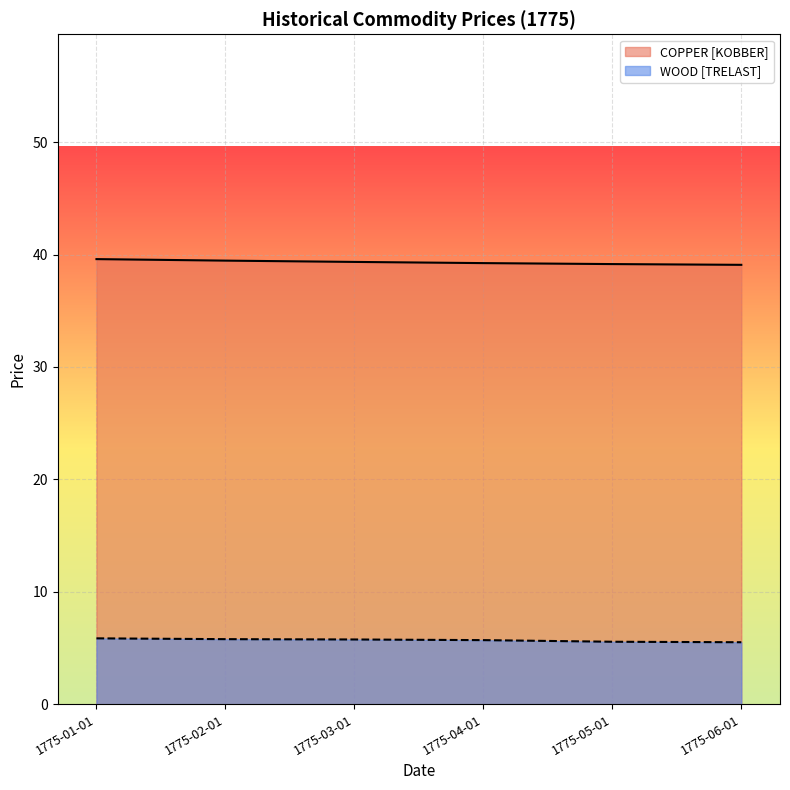

What is the spread (max minus min) of values at 1775-02-01?

33.7